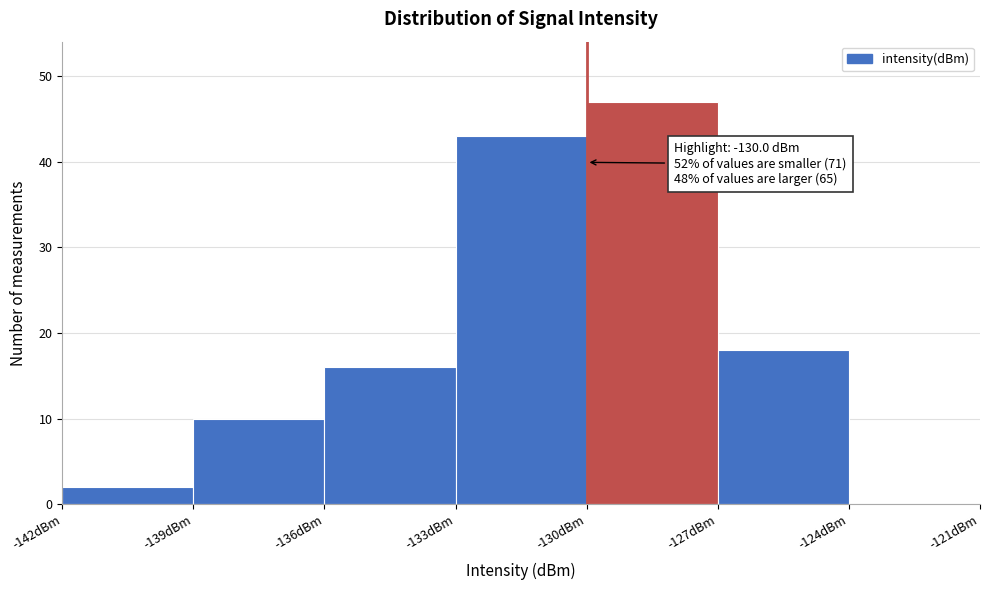

Over which range of the x-axis is the bar tallest?

-130 to -127